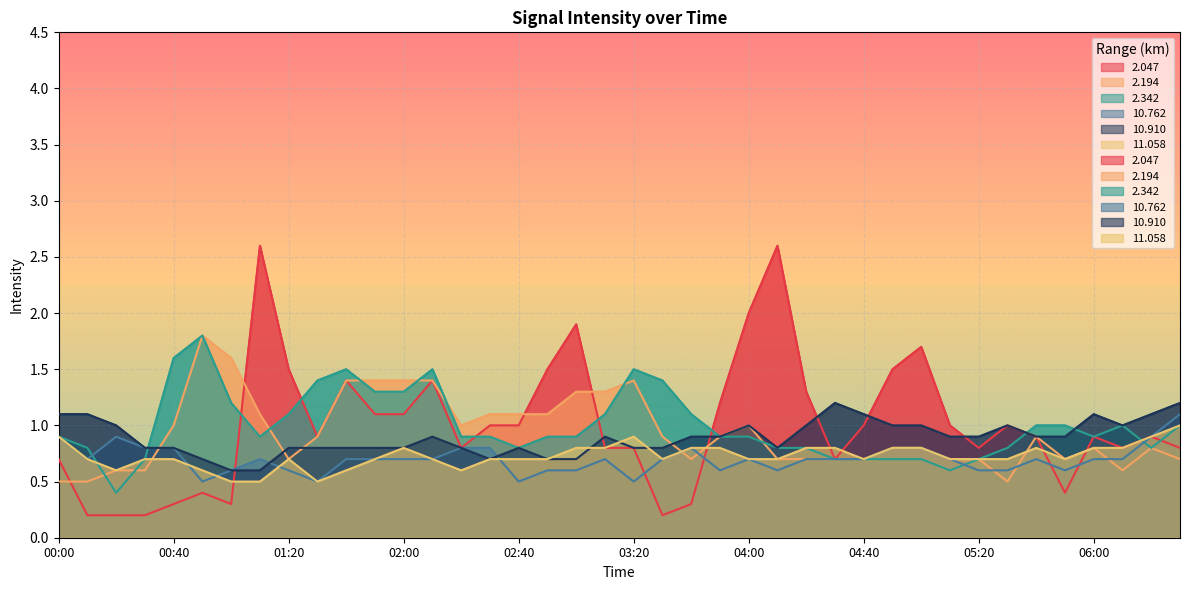

What is the difference between the maximum and minimum values in the 10.910 series?

0.6